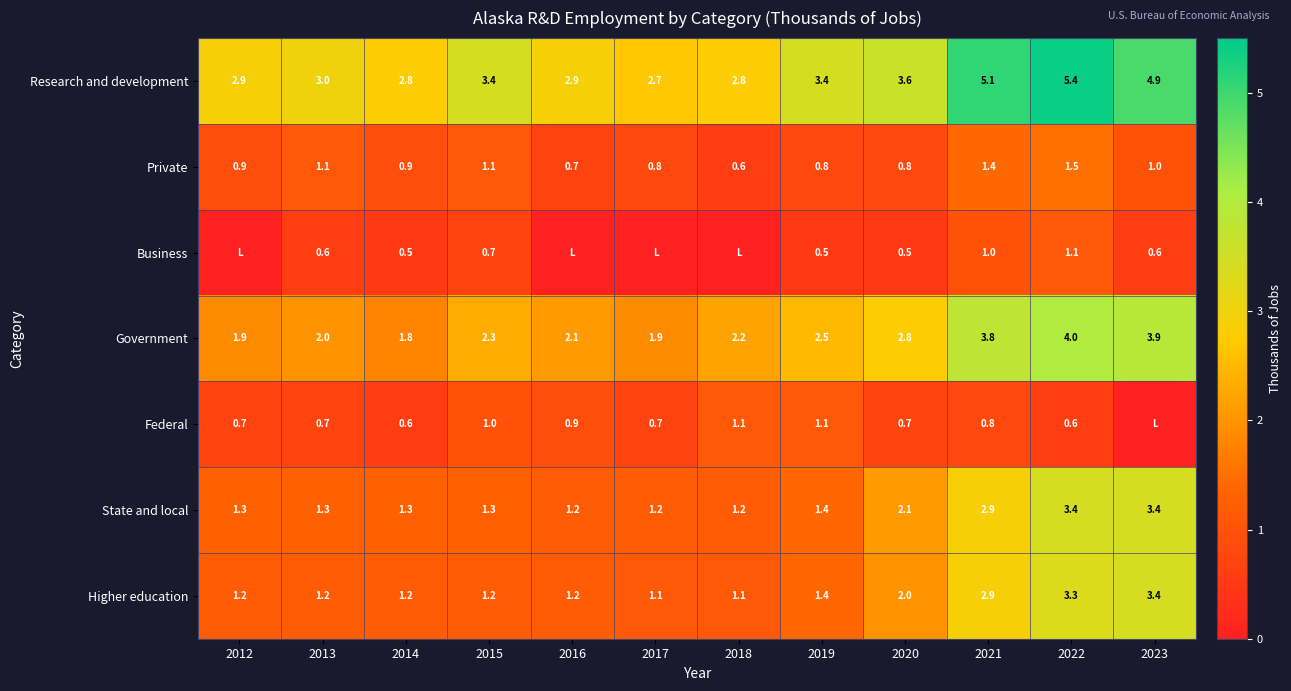

What is the total value across all series at 2021?

17.9